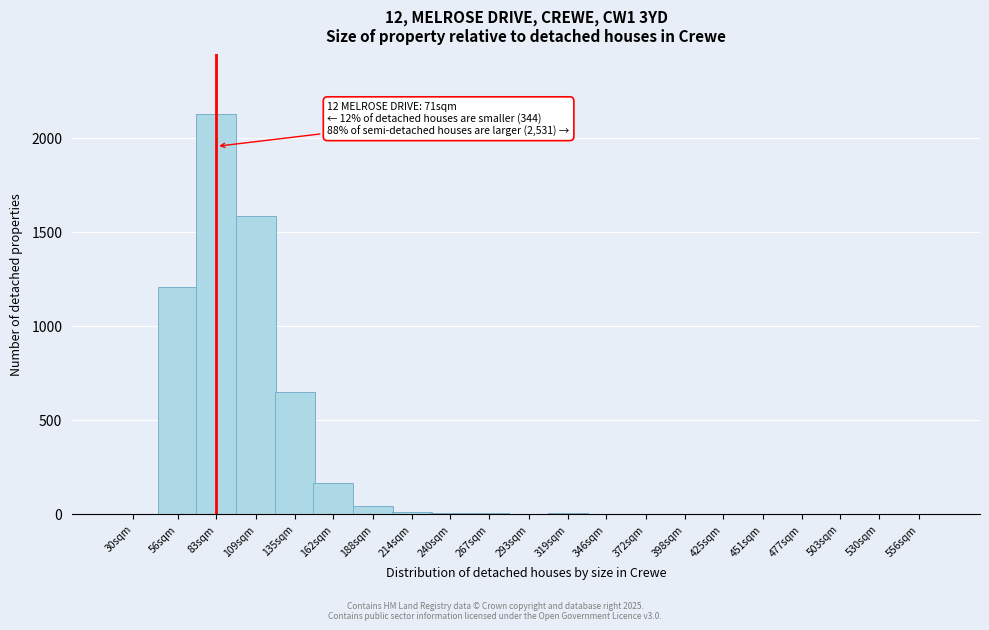

Is it true that the value at 30sqm is 0?

True